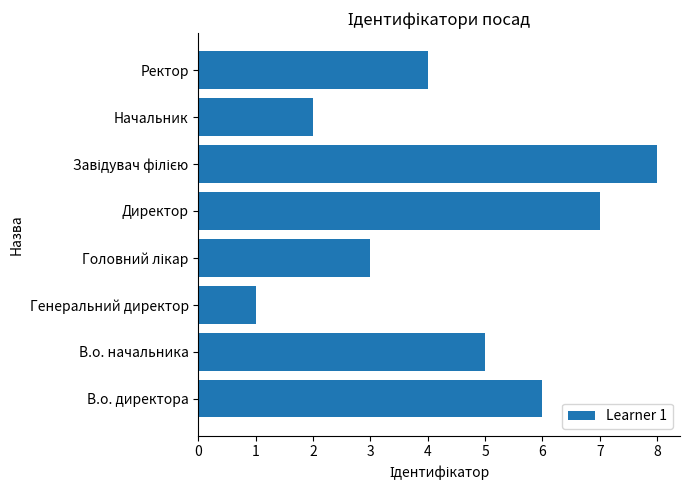

Approximately how many times larger is the value at Начальник compared to Ректор?

0.5